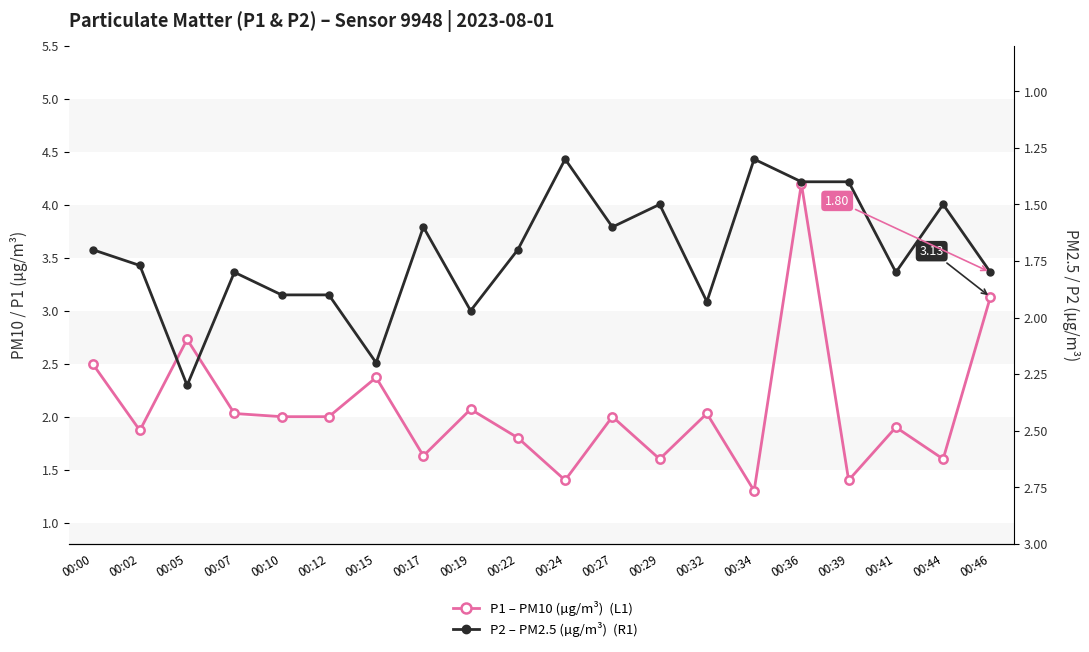

At how many categories does at least one series exceed 2?

8